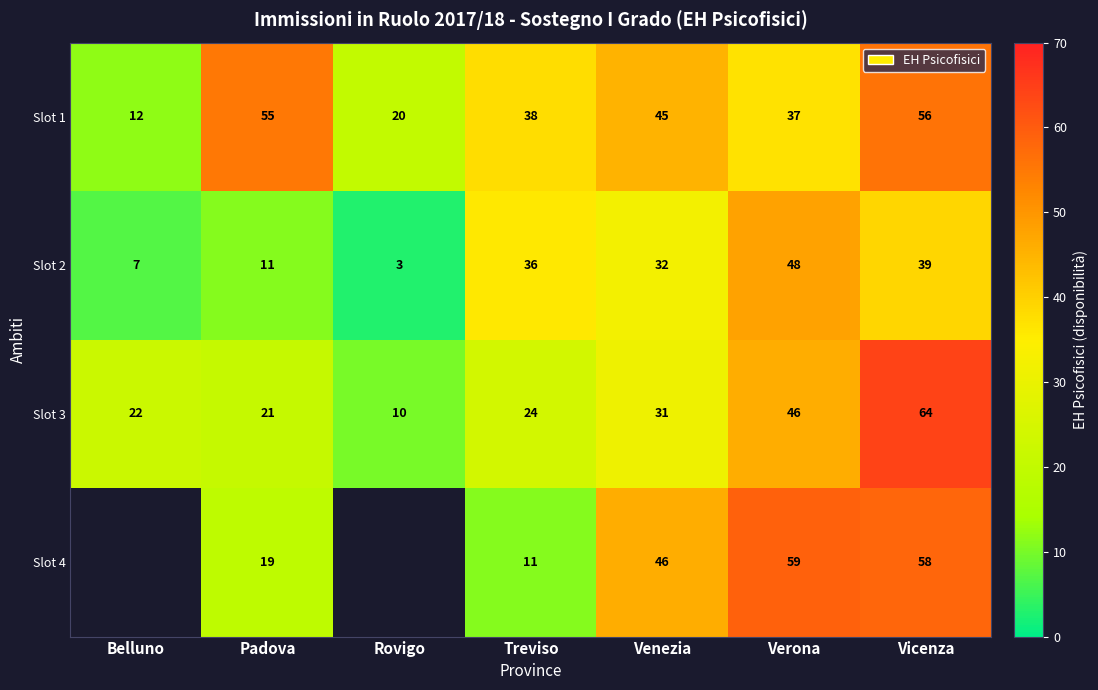

Which category has the lowest value in the Slot 2 series?

Rovigo